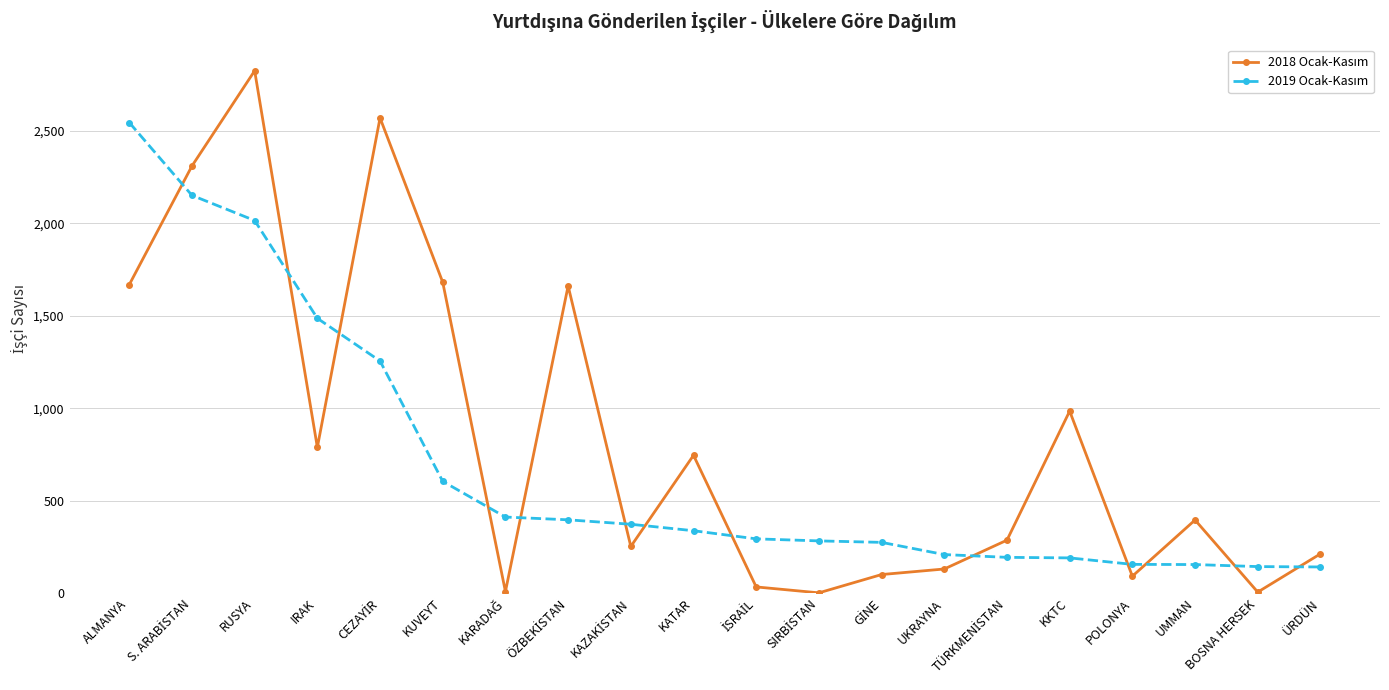

What is the label of the 1st point from the left?

ALMANYA